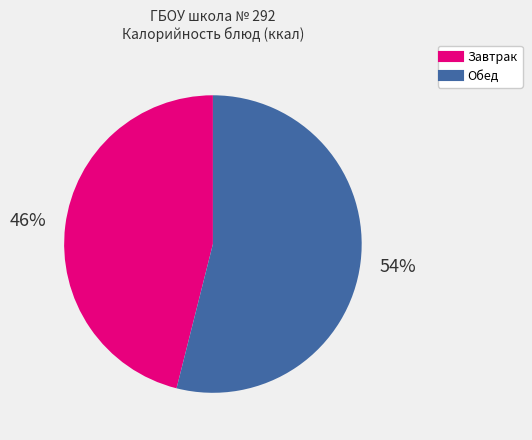

Is there a majority slice in this chart?

Yes